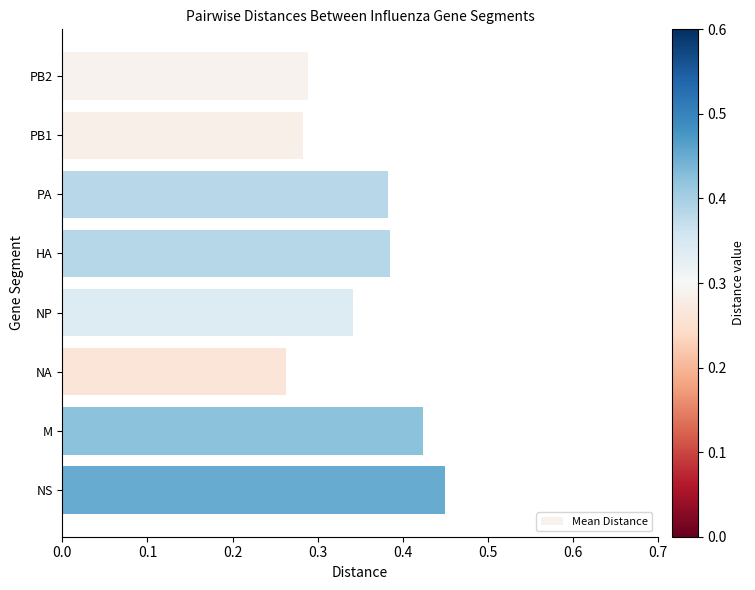

What is the sum of the values at NP and M?

0.8